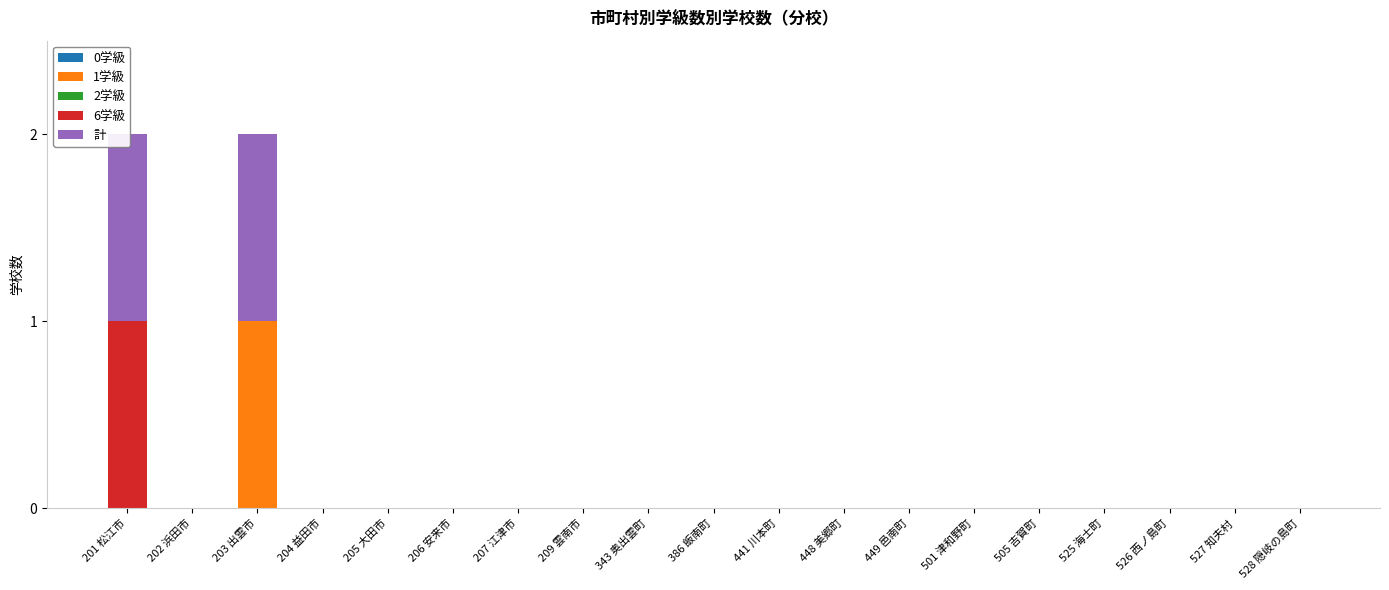

List the labels in order of 計 value, largest first.

201 松江市, 203 出雲市, 202 浜田市, 204 益田市, 205 大田市, 206 安来市, 207 江津市, 209 雲南市, 343 奥出雲町, 386 飯南町, 441 川本町, 448 美郷町, 449 邑南町, 501 津和野町, 505 吉賀町, 525 海士町, 526 西ノ島町, 527 知夫村, 528 隠岐の島町